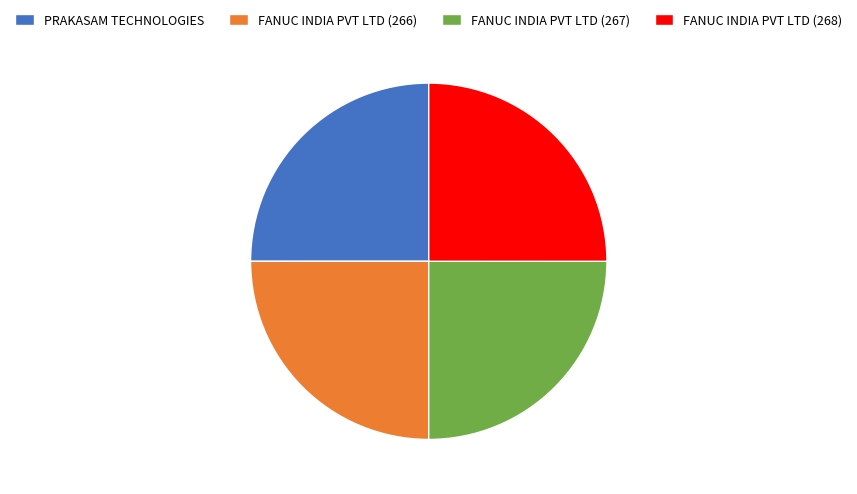

Approximately how many times larger is the value at FANUC INDIA PVT LTD (268) compared to PRAKASAM TECHNOLOGIES?

1.0